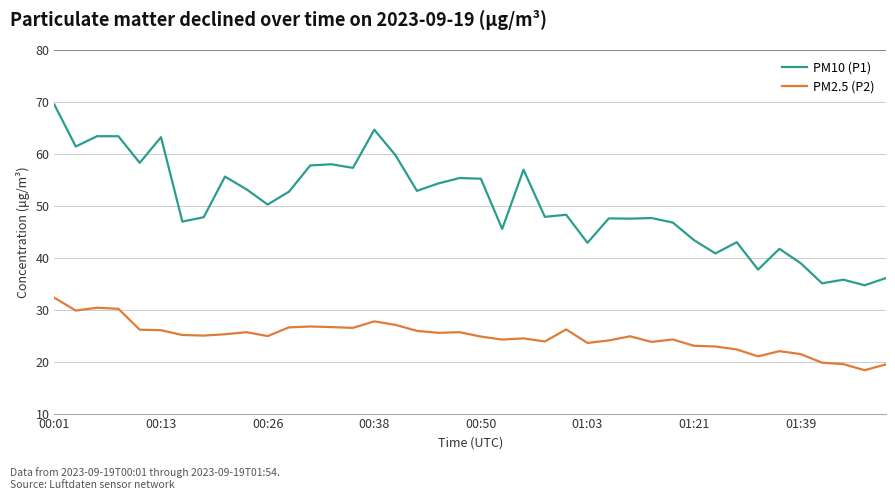

What are all the series names shown in the legend?

PM10 (P1), PM2.5 (P2)